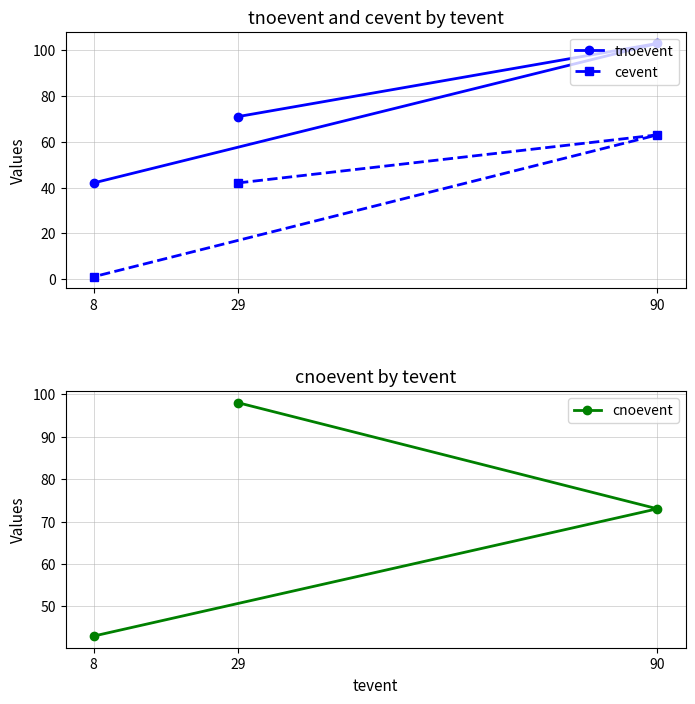

How many distinct data groups are displayed?

3